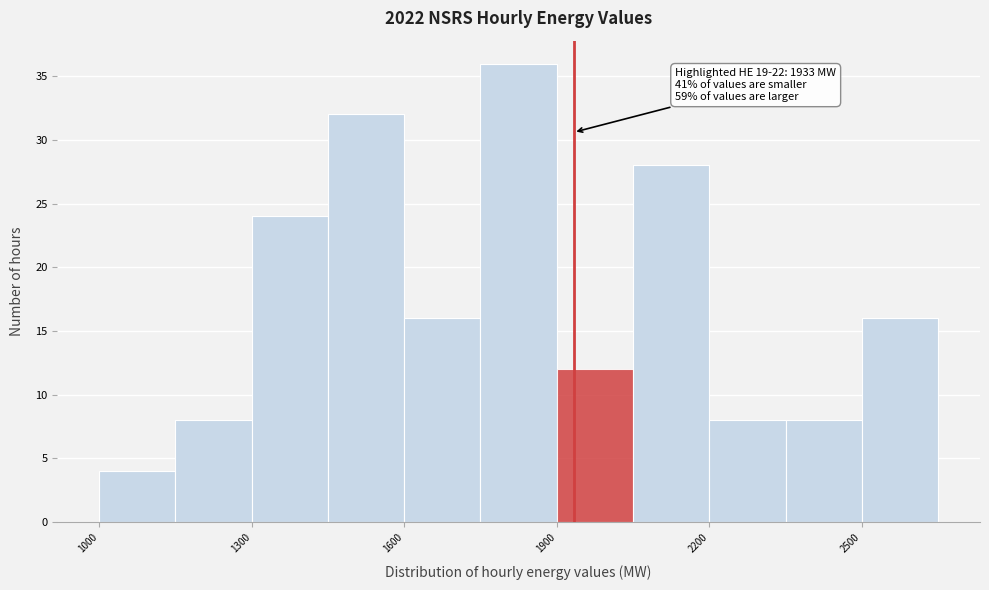

Around what value on the x-axis is the tallest bar? Give the approximate position of its centre, as read against the axis.

1850